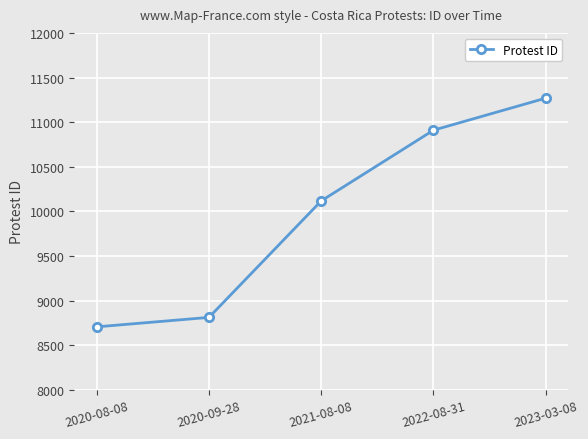

At which category does the chart reach its peak across all series?

2023-03-08